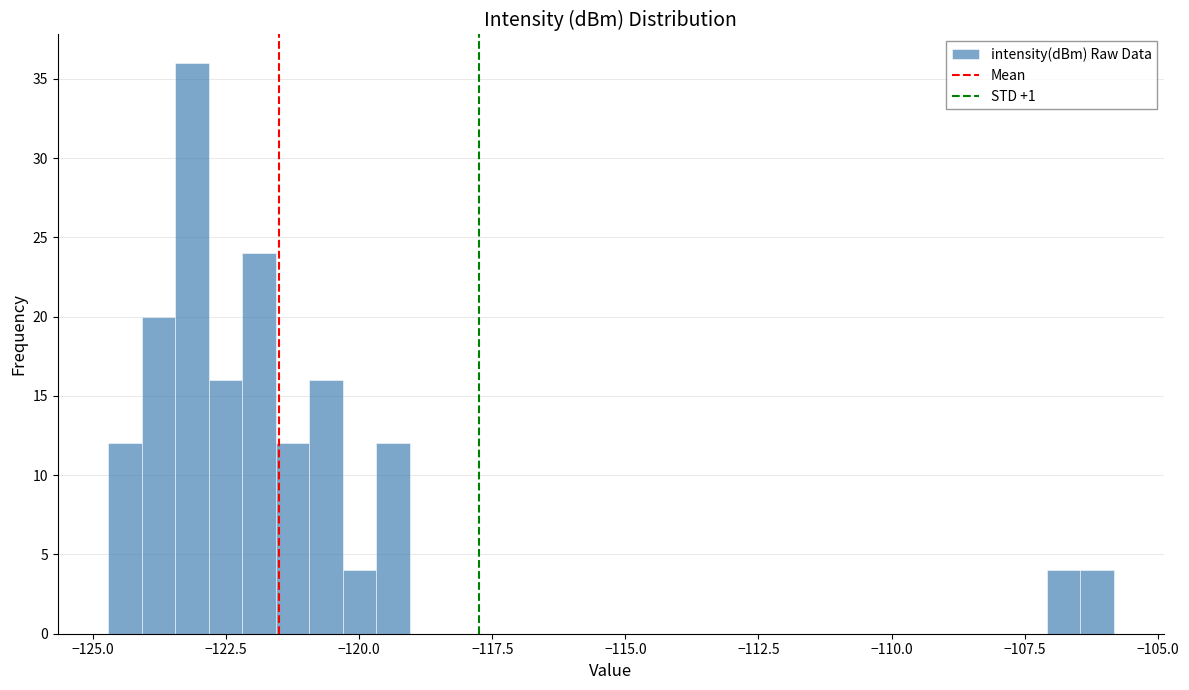

Read against the x-axis, roughly where is the centre of the tallest bar?

-123.0